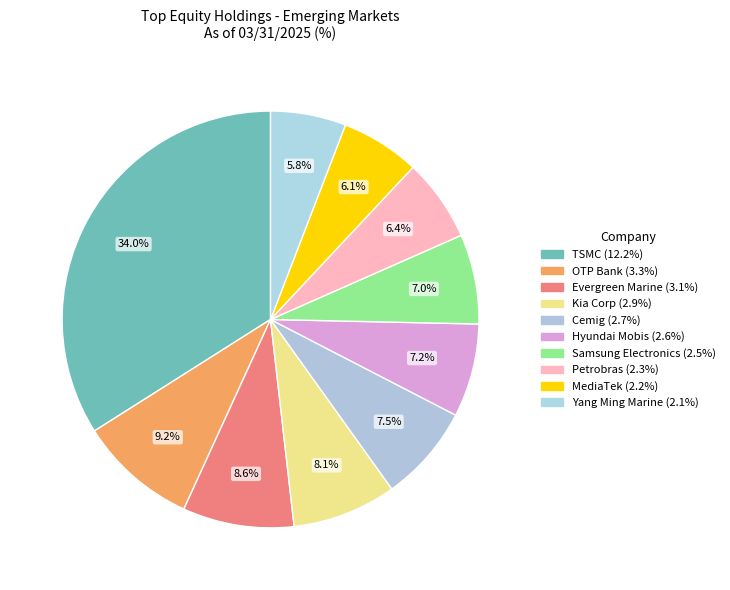

How many slices are in this pie chart?

10